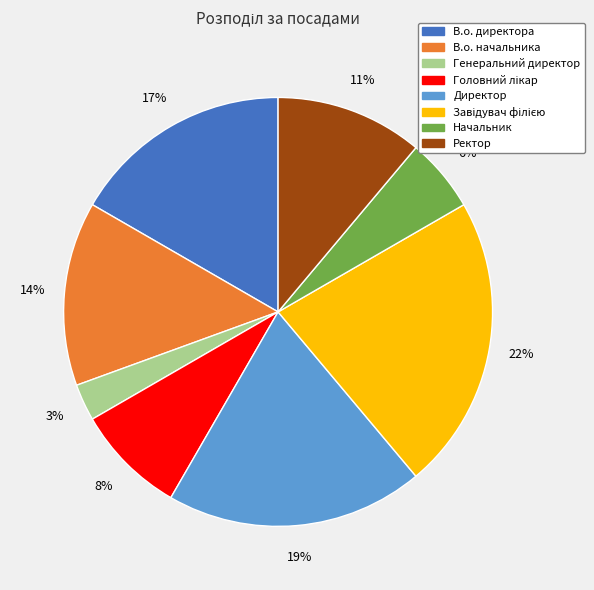

Which category has the smallest portion of the pie?

Генеральний директор